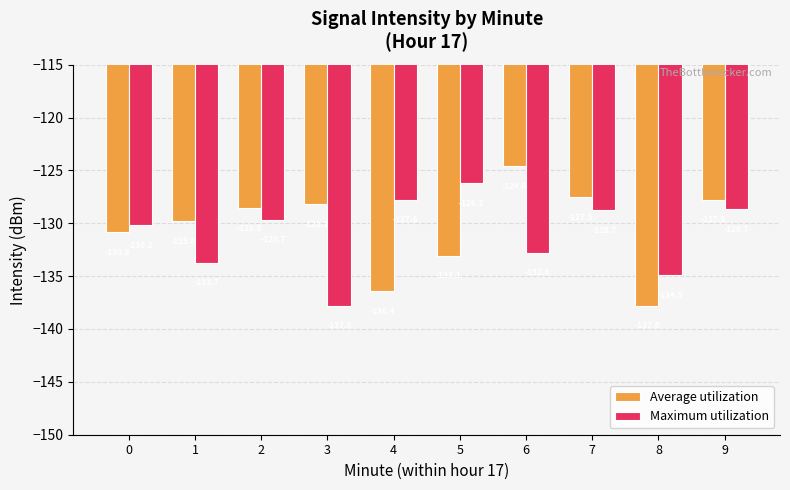

True or false: Maximum utilization has a value of -129.7 at 2.

True